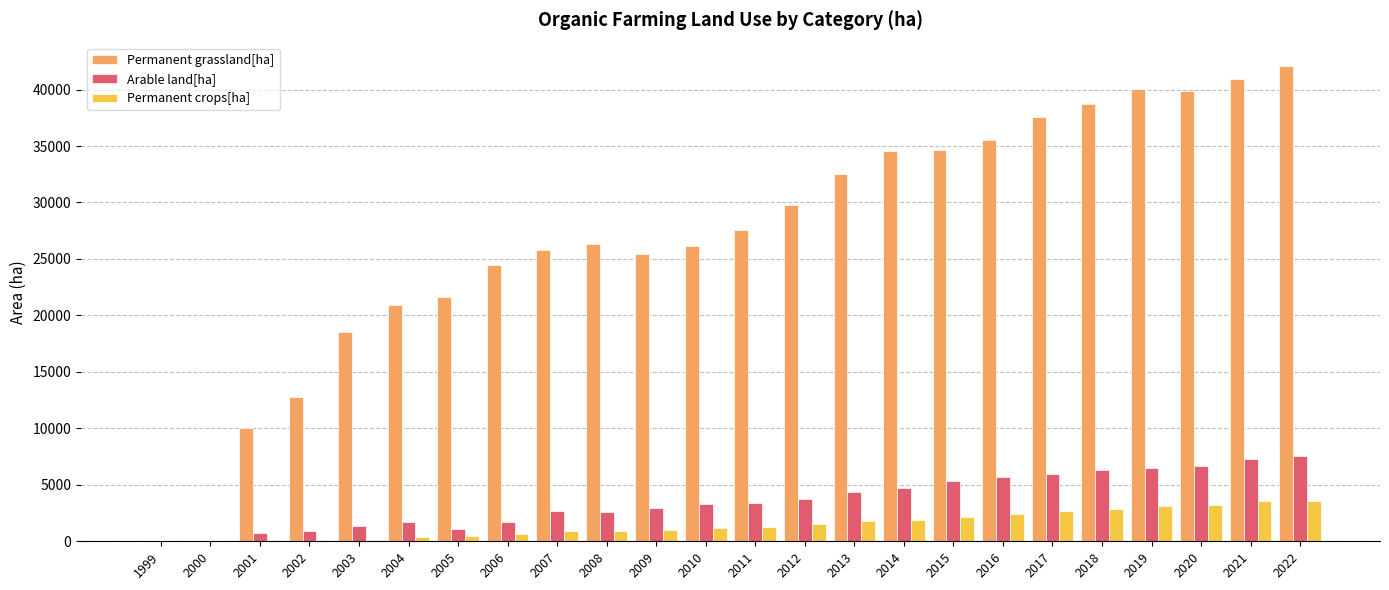

What is the sum of the Permanent crops[ha] values at 2022 and 2015?

5765.2